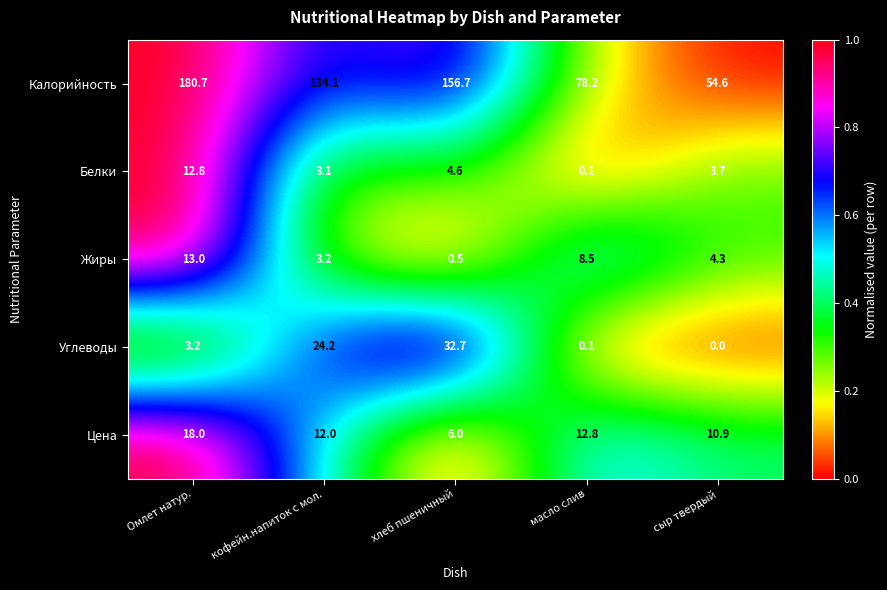

True or false: Белки has a value of 4.6 at хлеб пшеничный.

True